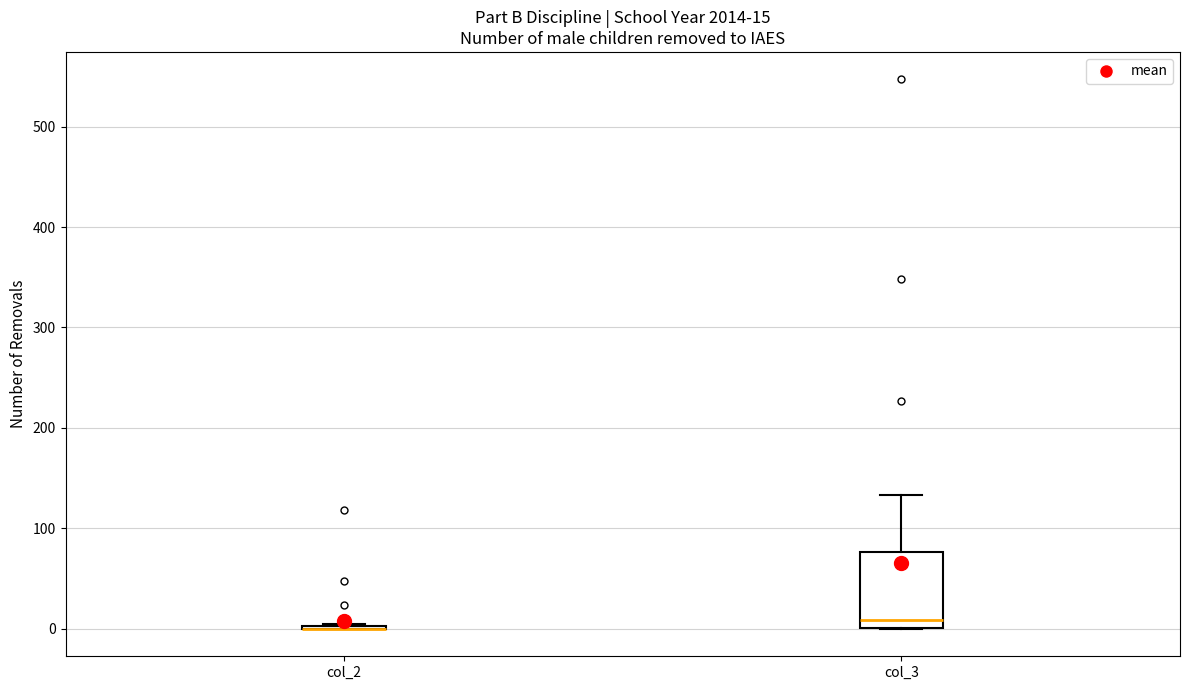

Comparing the boxes themselves (not the whiskers), which one is the tallest?

col_3